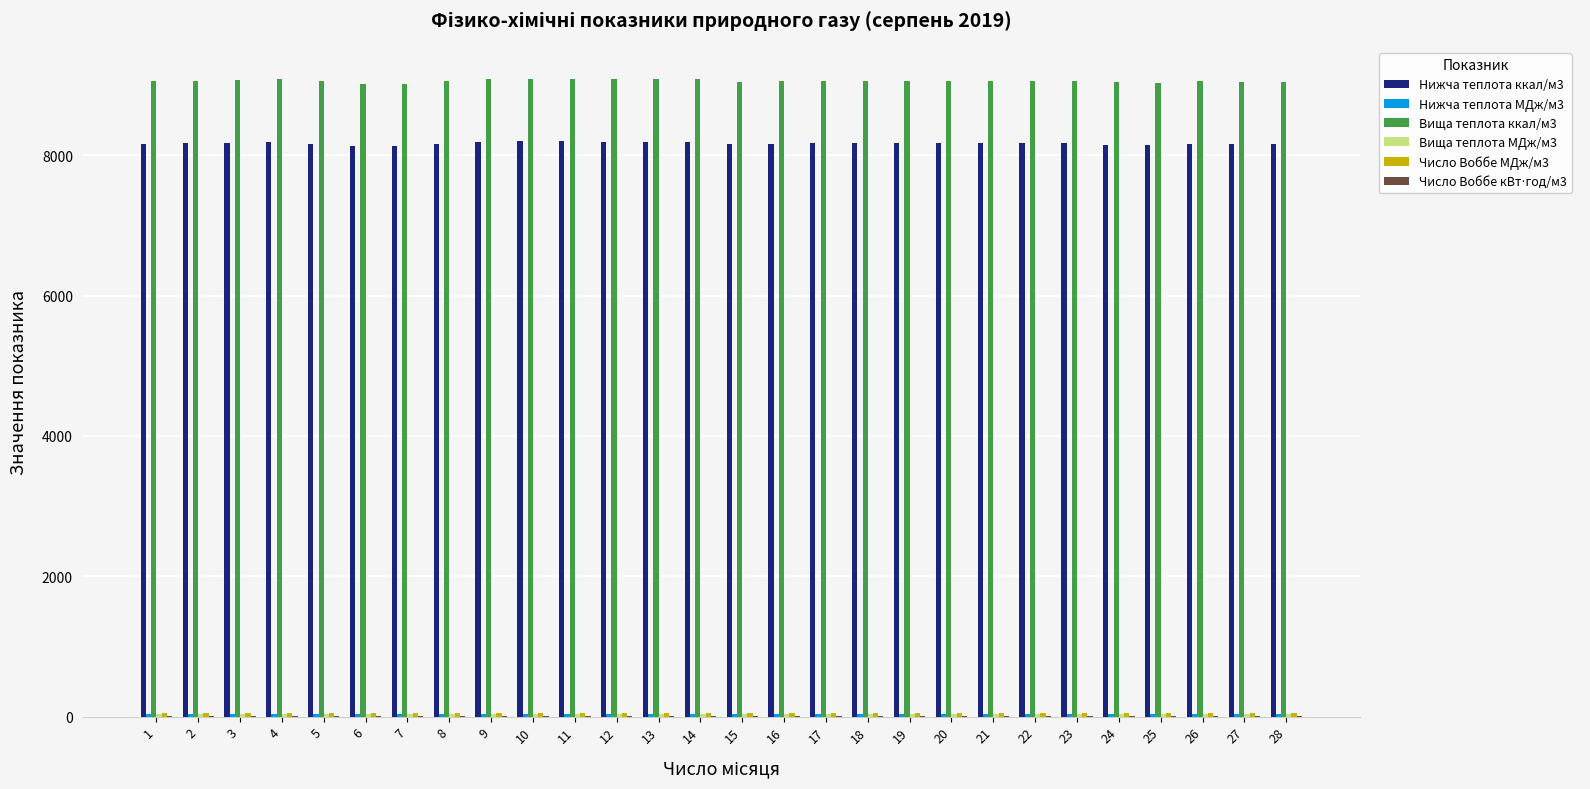

Which series has the largest total across all categories?

Вища теплота ккал/м3